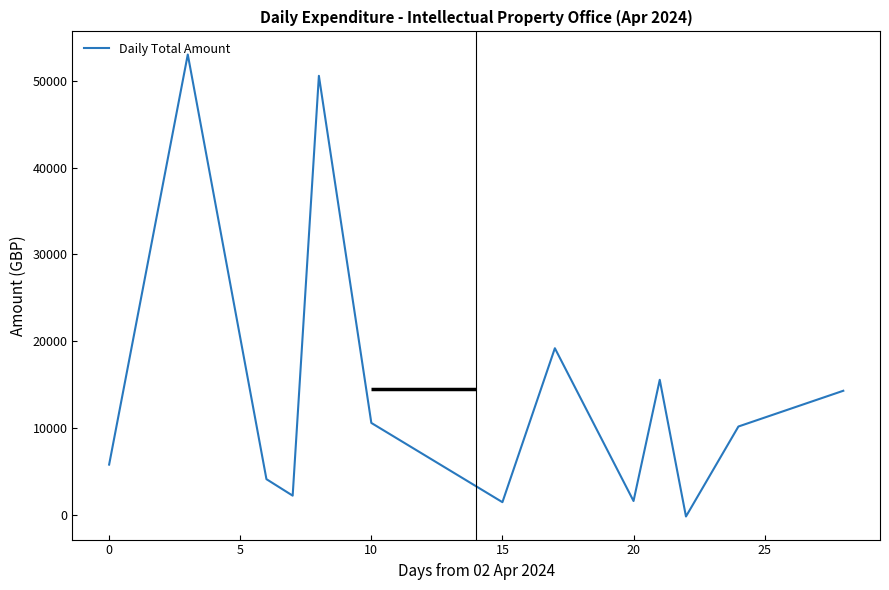

Is this an area chart (filled region under the line)?

No